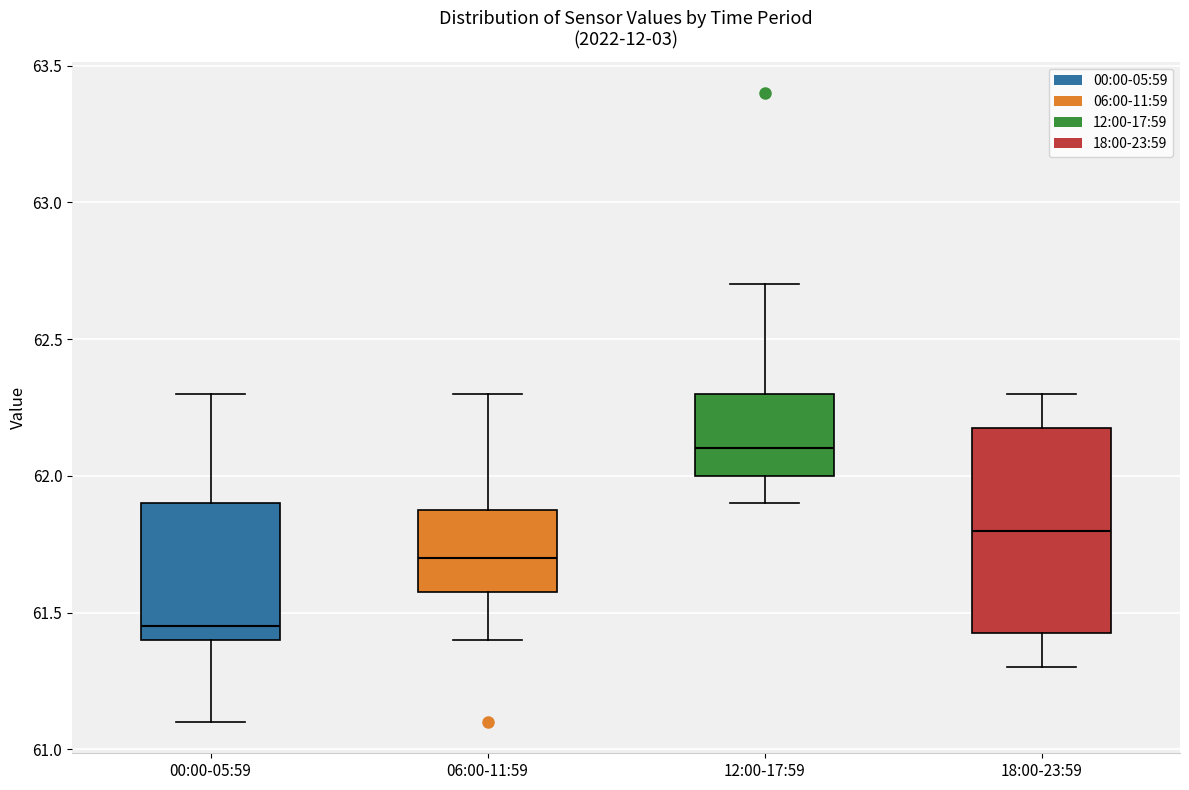

Reading left to right, transcribe this box plot: for each box, give where its median line is, the range the box spans, and where its two whiskers end, as read against the y-axis. The values are not printed on the chart, so give them approximately, as read against the axis.

00:00-05:59: median 61.45, box 61.40 to 61.90, whiskers 61.10 to 62.30
06:00-11:59: median 61.70, box 61.60 to 61.90, whiskers 61.40 to 62.30
12:00-17:59: median 62.10, box 62.00 to 62.30, whiskers 61.90 to 62.70
18:00-23:59: median 61.80, box 61.45 to 62.20, whiskers 61.30 to 62.30